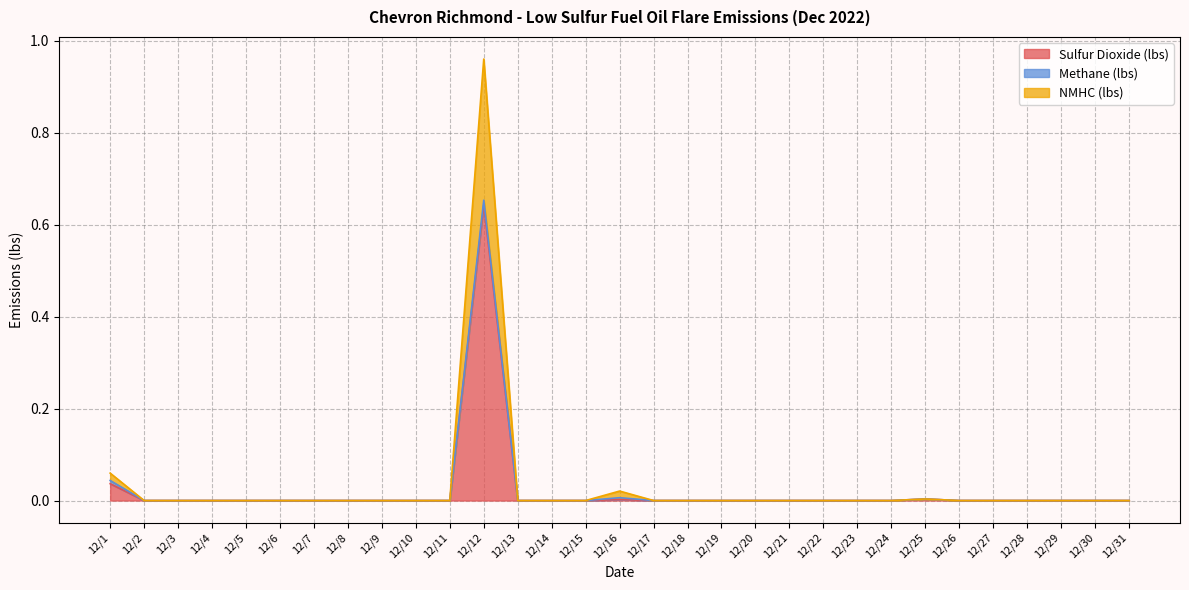

In Sulfur Dioxide (lbs), how many points are higher than both neighbors (excluding endpoints)?

3